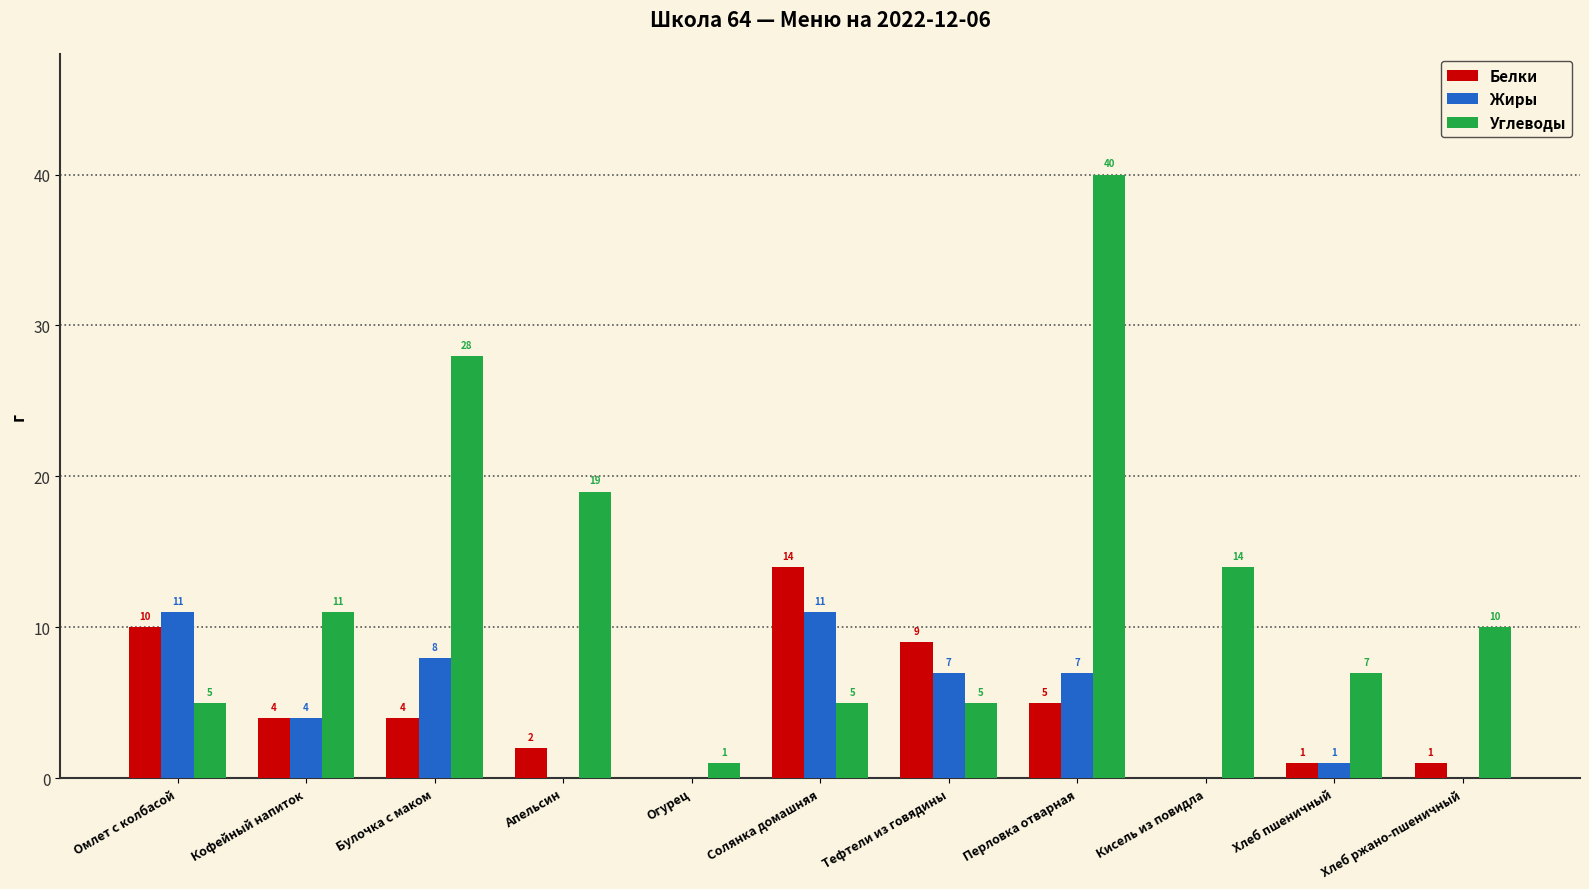

At which category is the sum across all series the highest?

Перловка отварная